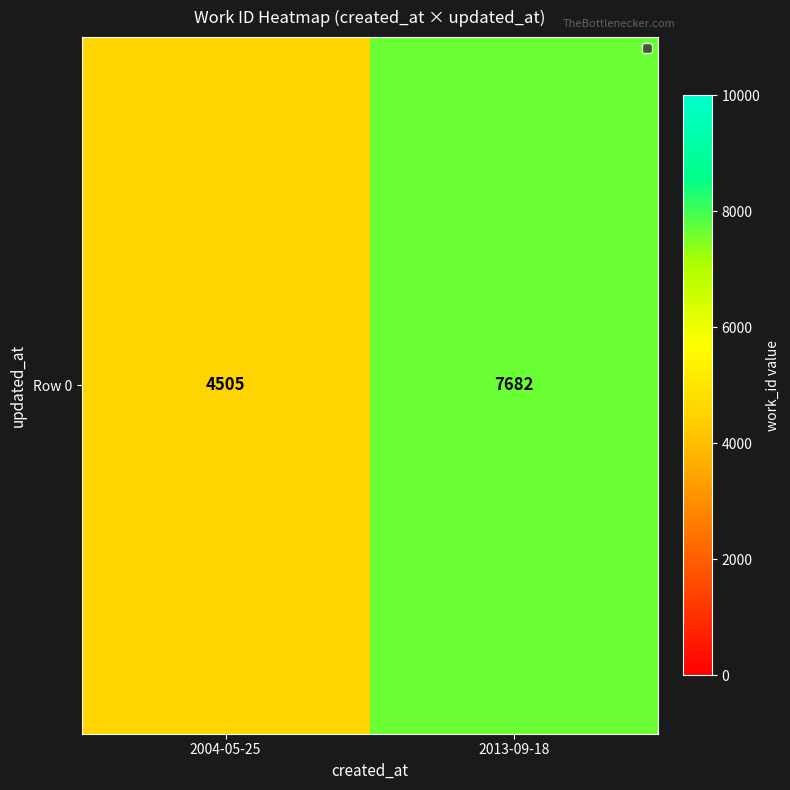

At which category does the chart reach its peak across all series?

2013-09-18